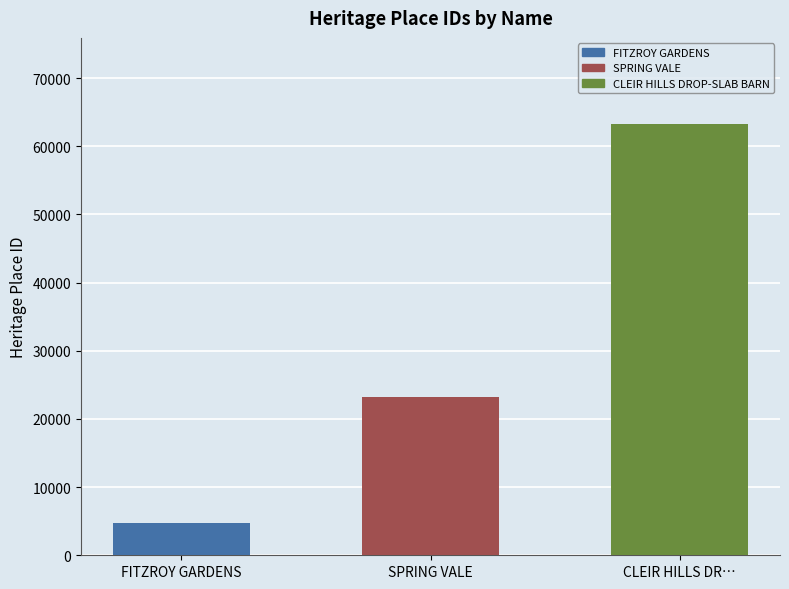

Is it true that the value at FITZROY GARDENS is 8255?

False